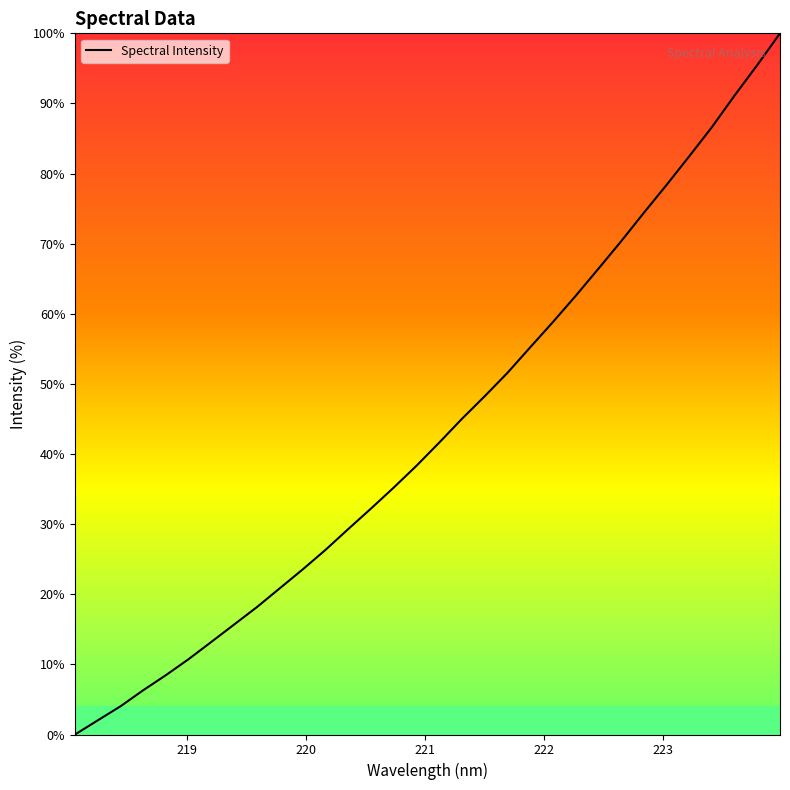

What is the greatest value displayed?

100.0